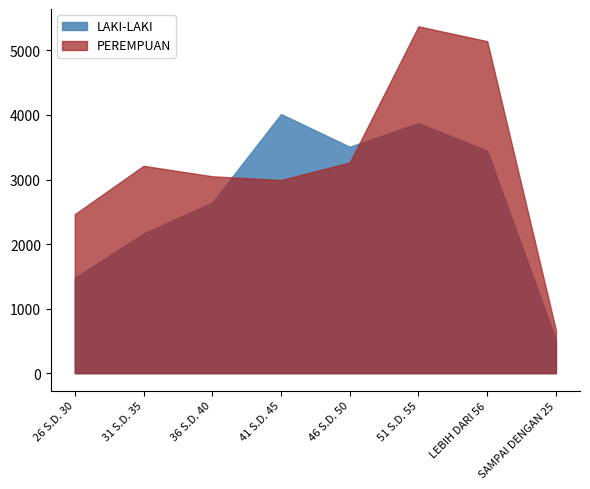

What is the label of the 8th point from the right?

26 S.D. 30